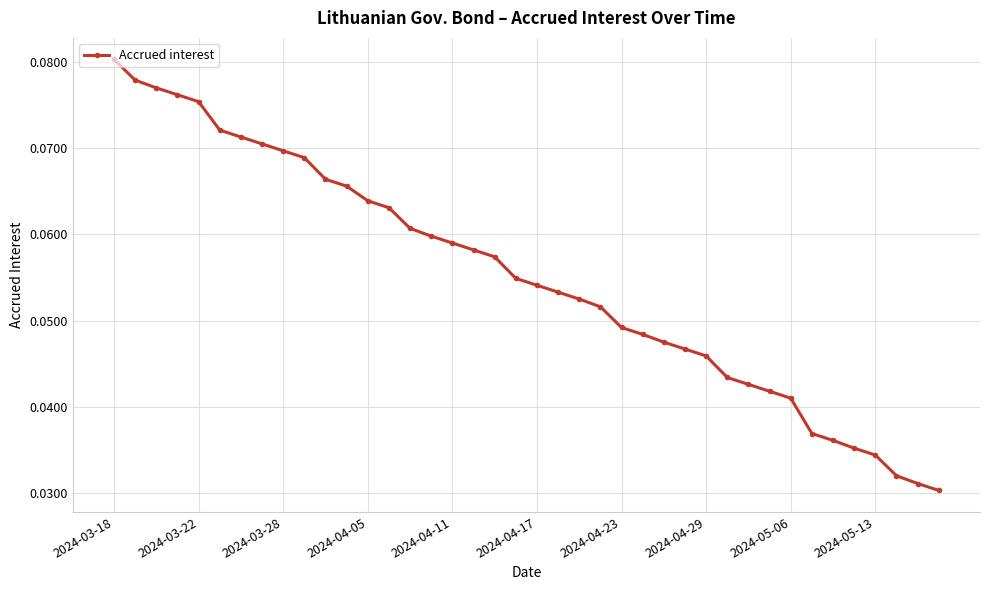

True or false: there are more than 0 points higher than both neighbors.

False